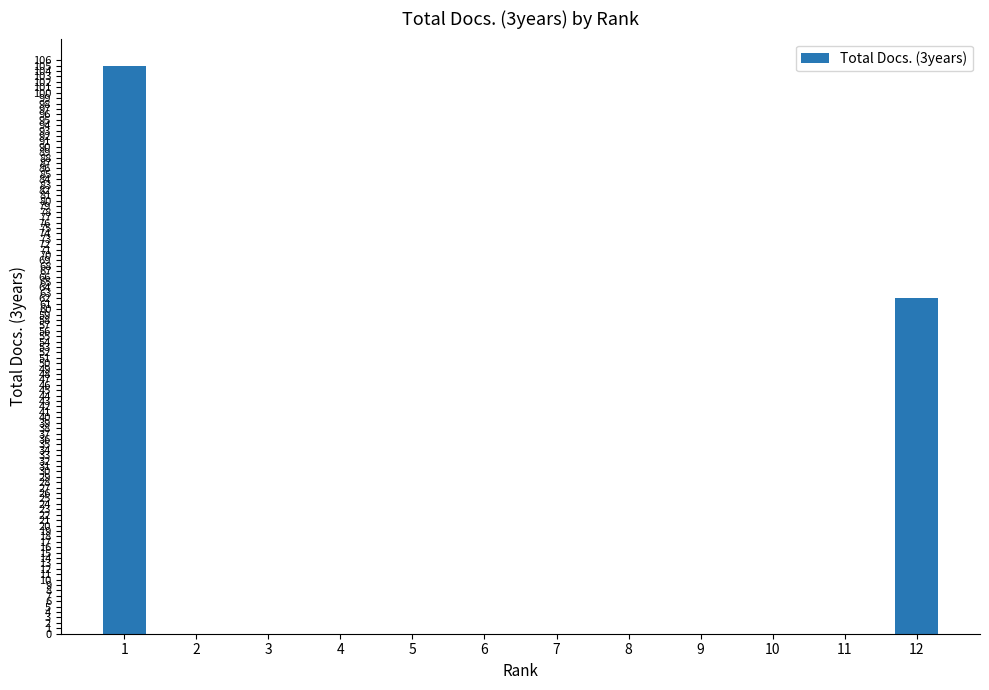

What is the change in value from 1 to 7?

-105